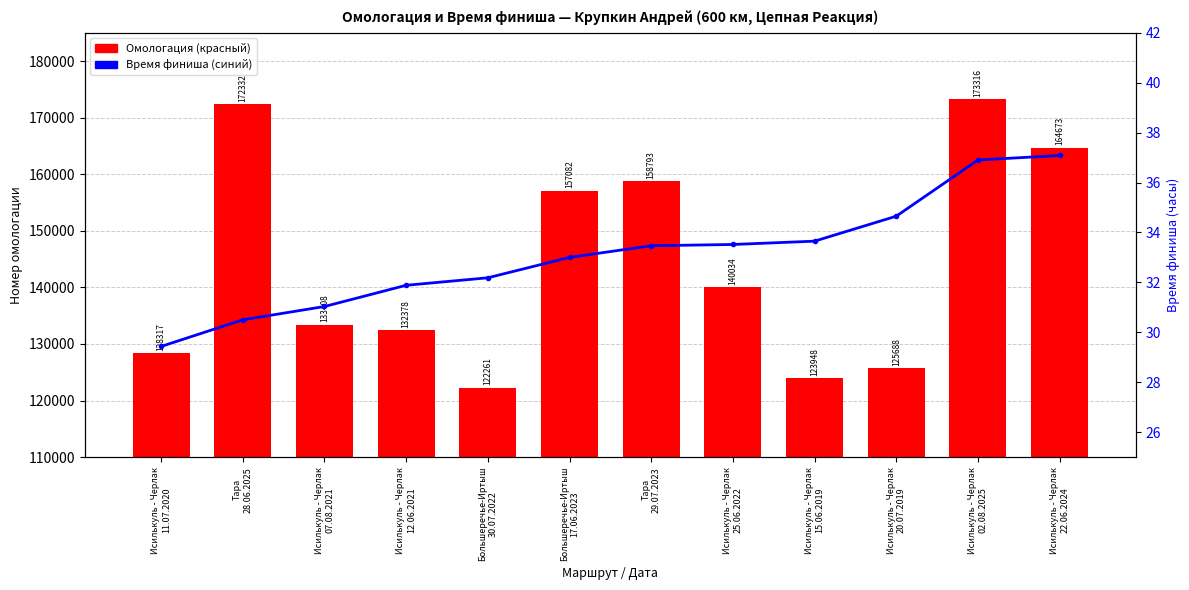

What is the spread (max minus min) of values at Исилькуль - Черлак
11.07.2020?

128287.6